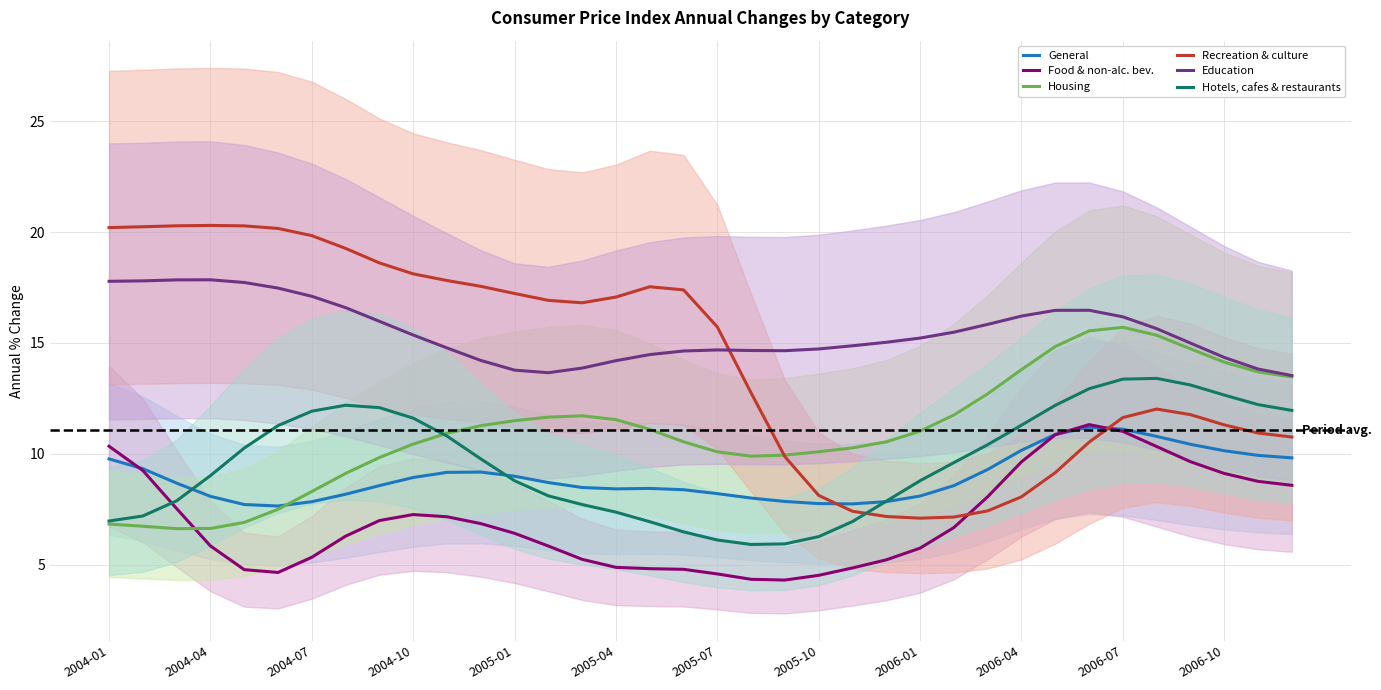

What is the maximum value for Recreation & culture?

20.3